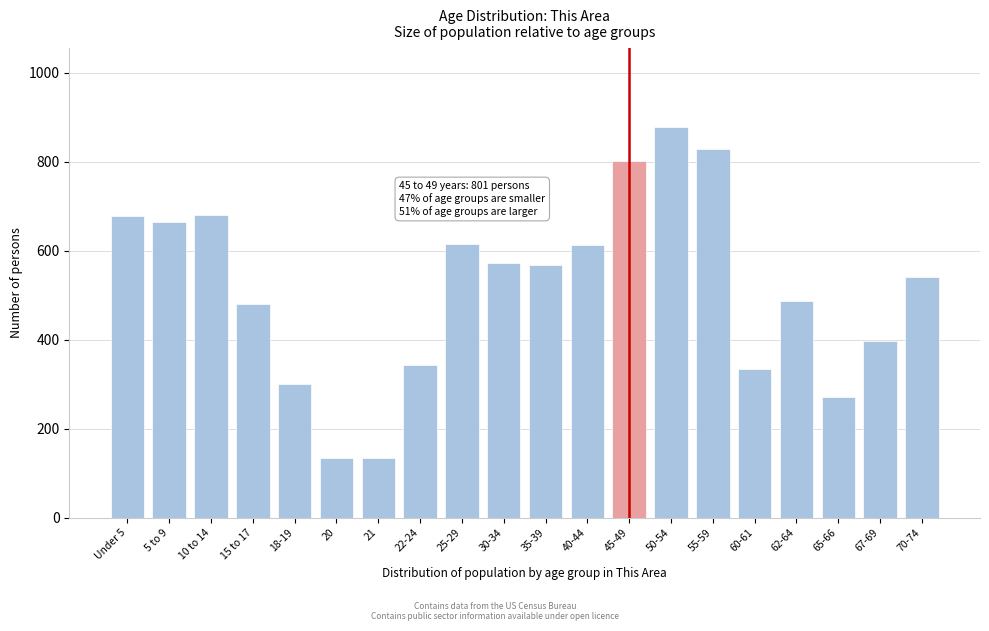

What is the maximum value shown in the chart?

879